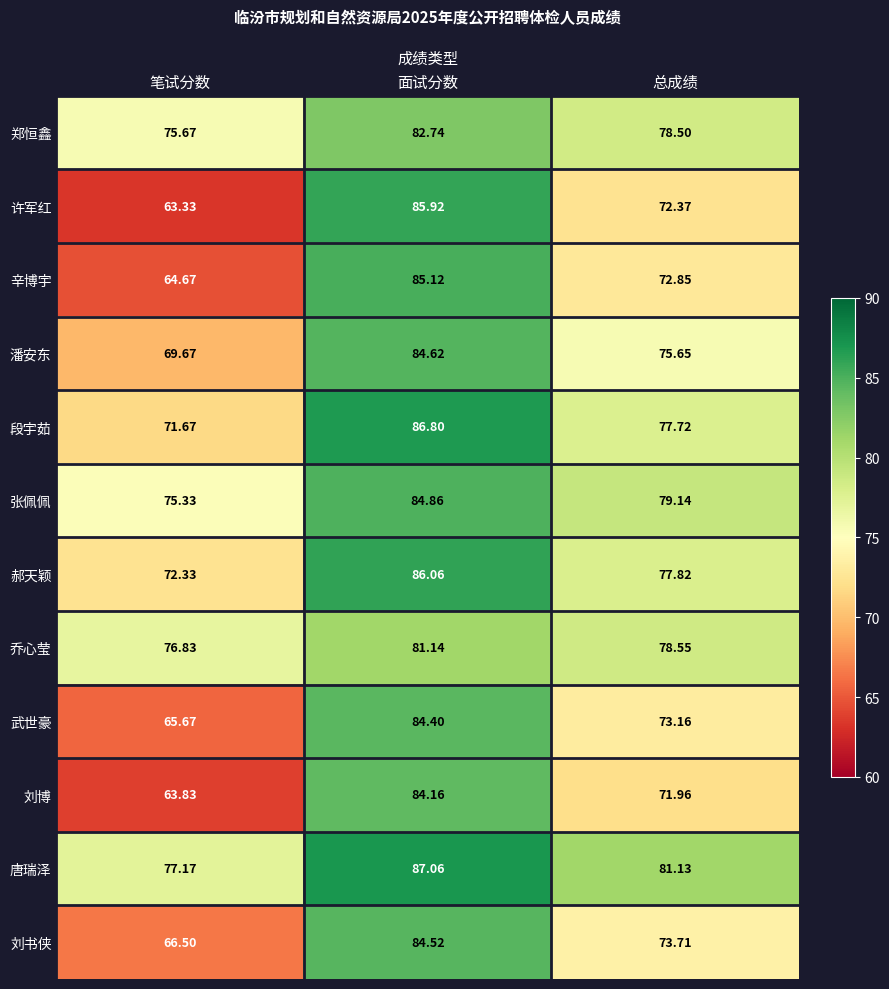

What is the minimum value shown in the chart?

63.3